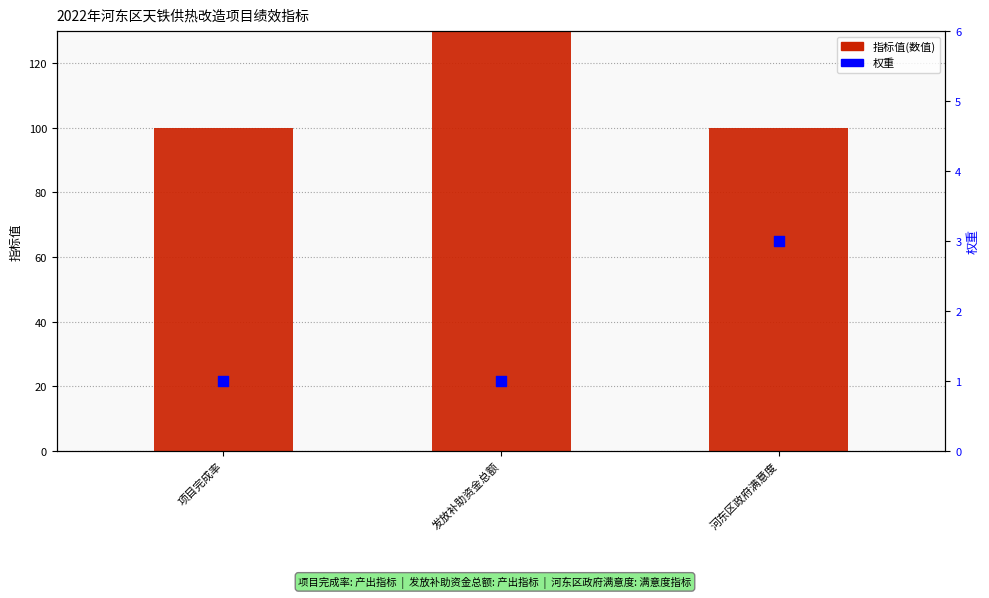

Which series reaches the maximum Y coordinate?

指标值(数值)